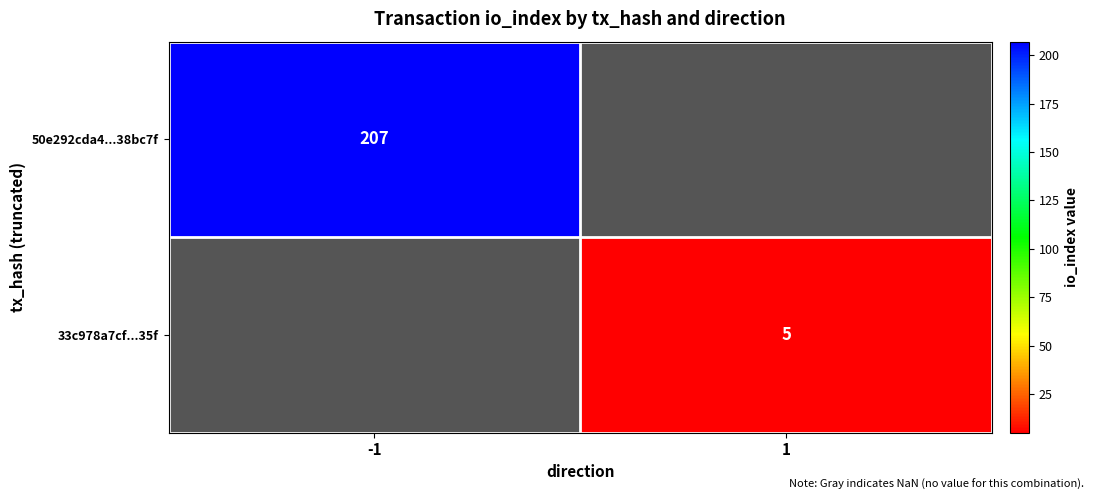

Is it true that 33c978a7cf...35f equals 3 at 1?

False